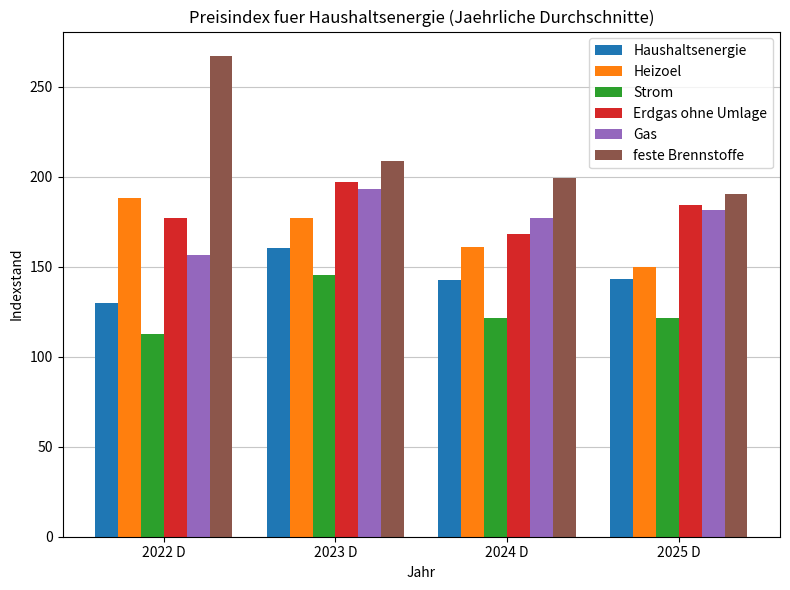

Which category has the highest value across all series?

2022 D